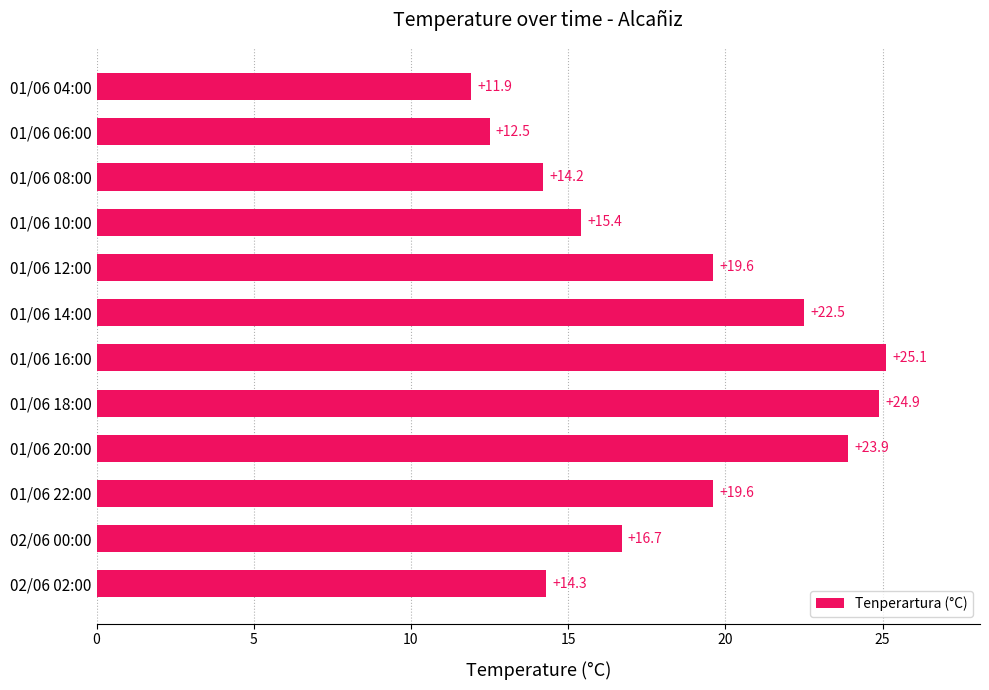

Count the number of categories in the chart.

12